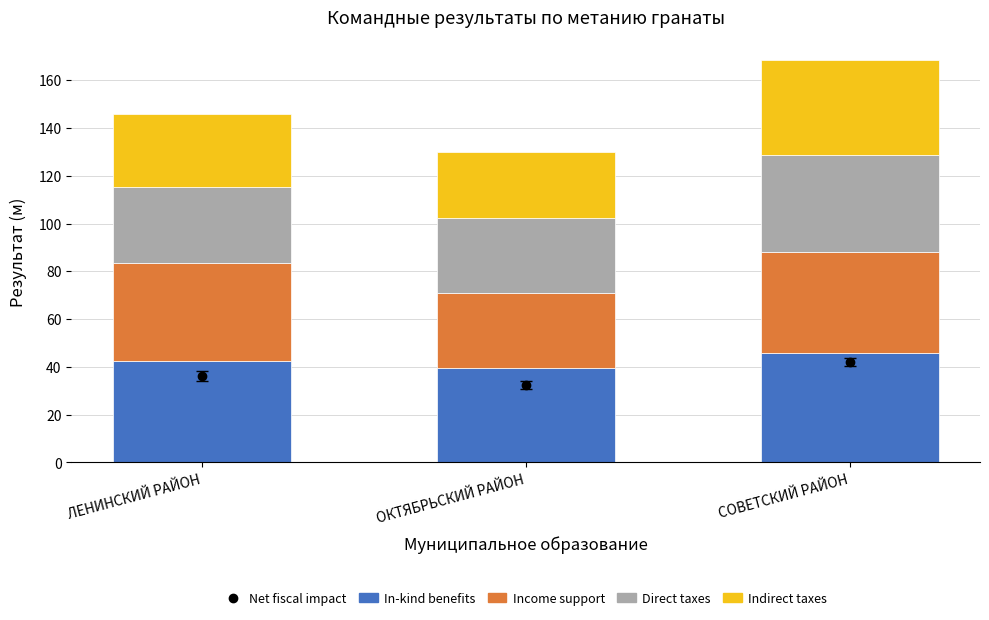

What is the total value across all series at СОВЕТСКИЙ РАЙОН?

168.4